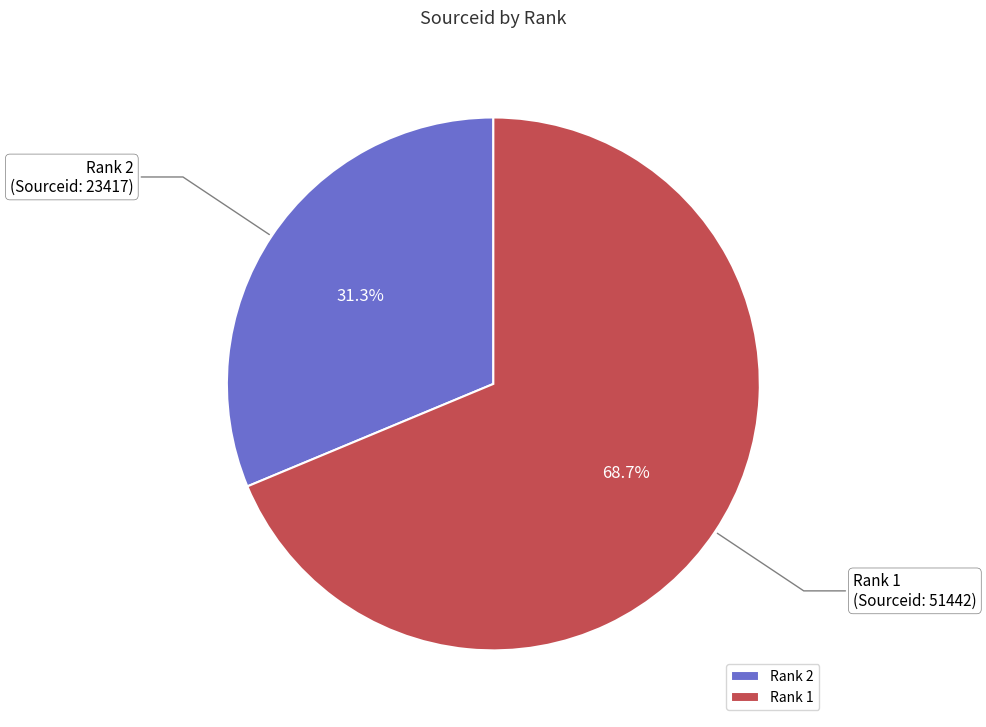

Rank the categories by value from highest to lowest.

Rank 1, Rank 2